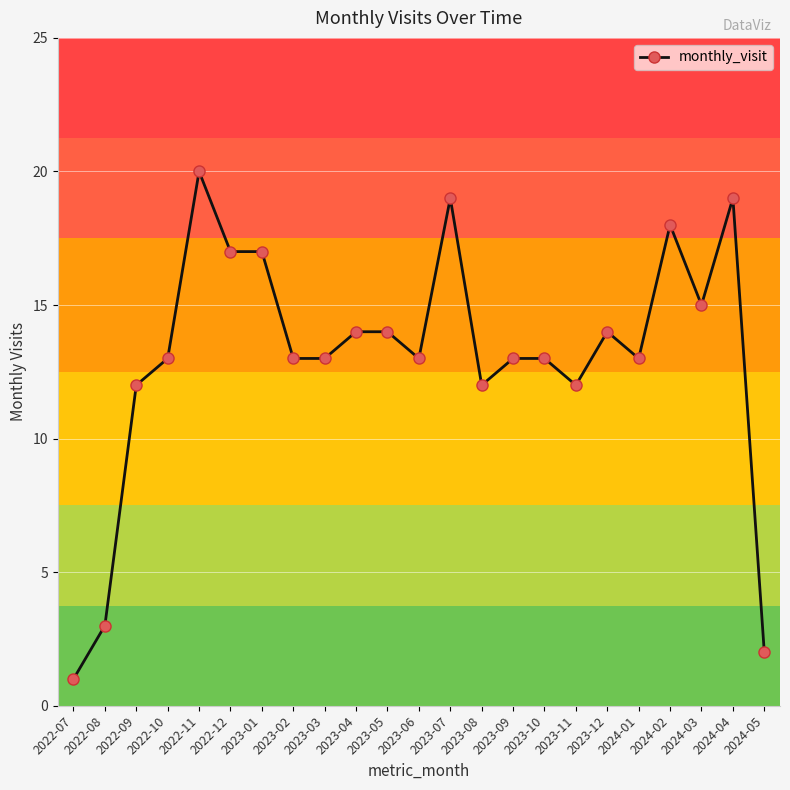

Reading left to right, extract all data points from this chart.

2022-07=1	2022-08=3	2022-09=12	2022-10=13	2022-11=20	2022-12=17	2023-01=17	2023-02=13	2023-03=13	2023-04=14	2023-05=14	2023-06=13	2023-07=19	2023-08=12	2023-09=13	2023-10=13	2023-11=12	2023-12=14	2024-01=13	2024-02=18	2024-03=15	2024-04=19	2024-05=2